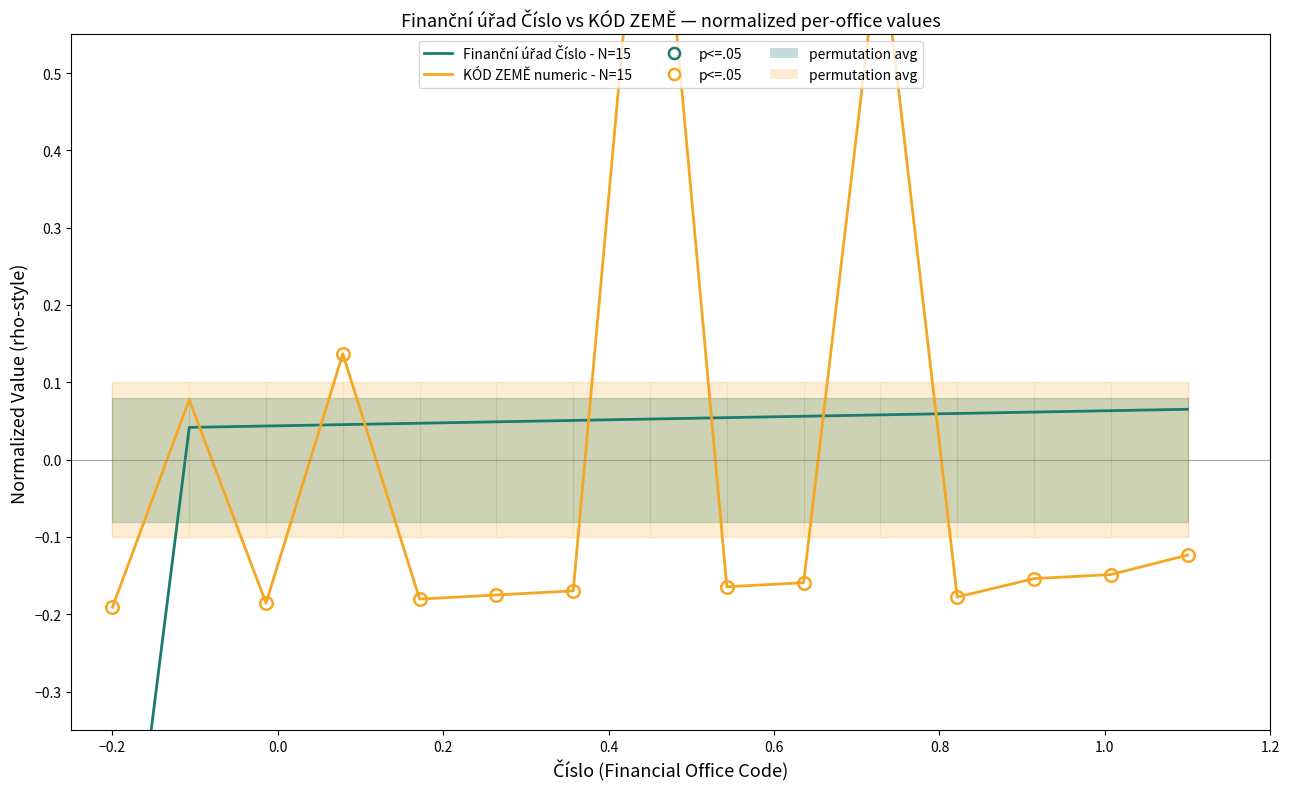

Is the value of Finanční úřad Číslo - N=15 at −0.4 greater than the value of KÓD ZEMĚ numeric - N=15 at 14?

No